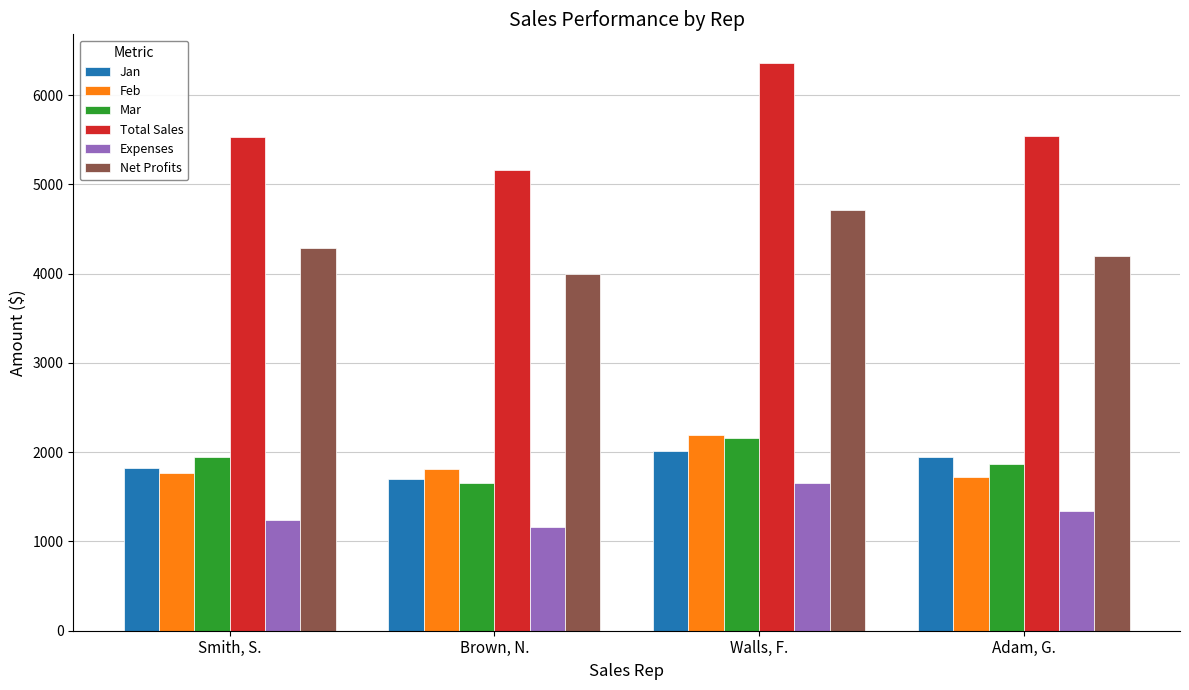

Which series has the largest total across all categories?

Total Sales